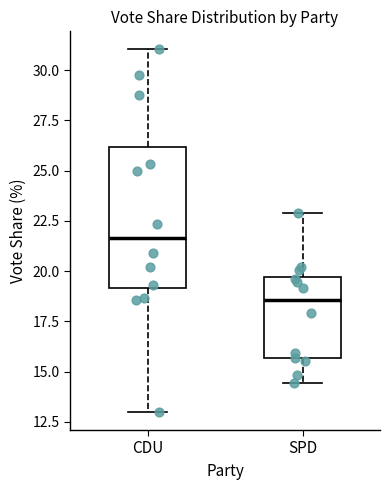

Reading left to right, transcribe this box plot: for each box, give where its median line is, the range the box spans, and where its two whiskers end, as read against the y-axis. The values are not printed on the chart, so give them approximately, as read against the axis.

CDU: median 21.5, box 19.0 to 26.0, whiskers 13.0 to 31.0
SPD: median 18.5, box 15.5 to 19.5, whiskers 14.5 to 23.0